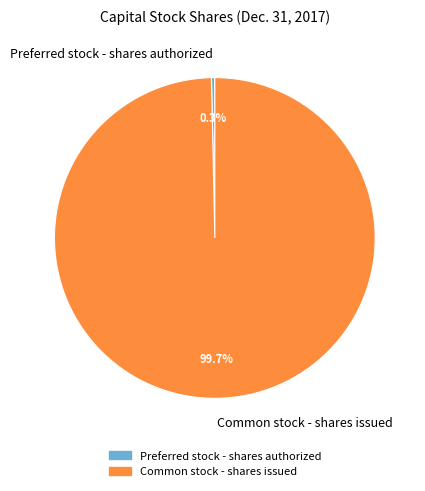

What percentage is NOT represented by Common stock - shares issued?

0.3%